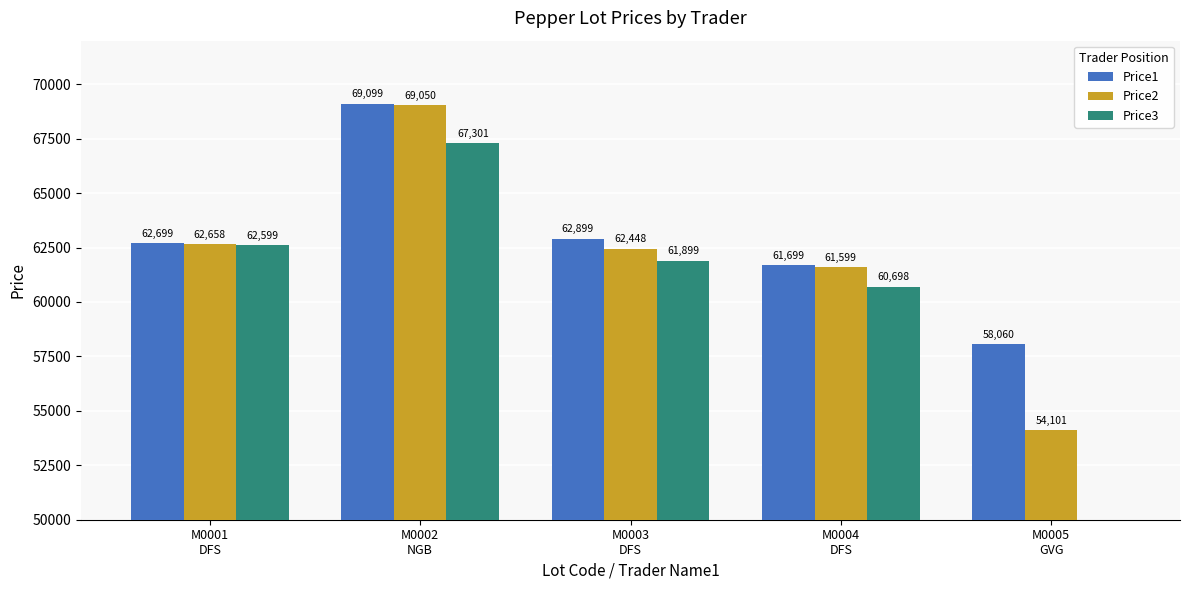

Reading left to right, what are all the values shown in this chart?

Price1: 62699	69099	62899	61699	58060
Price2: 62658	69050	62448	61599	54101
Price3: 62599	67301	61899	60698	0